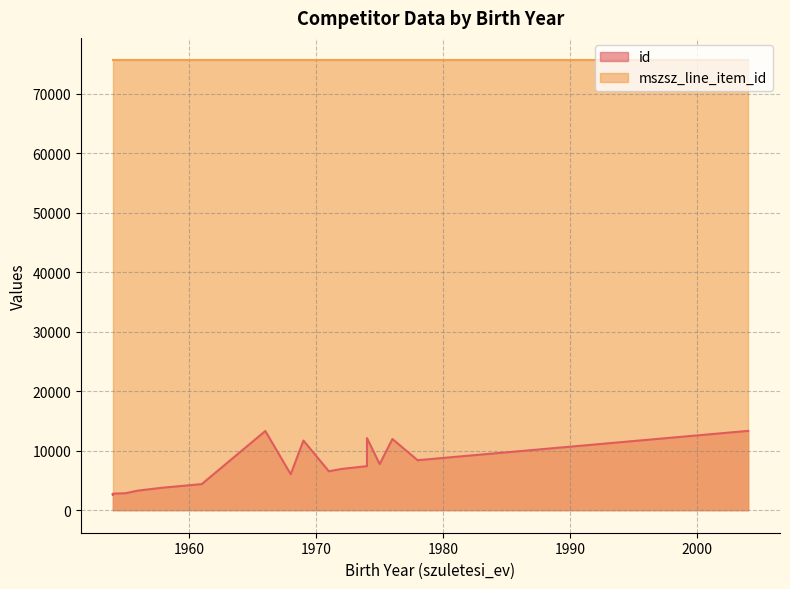

The value of mszsz_line_item_id at 1959 is 107000. True or false?

False